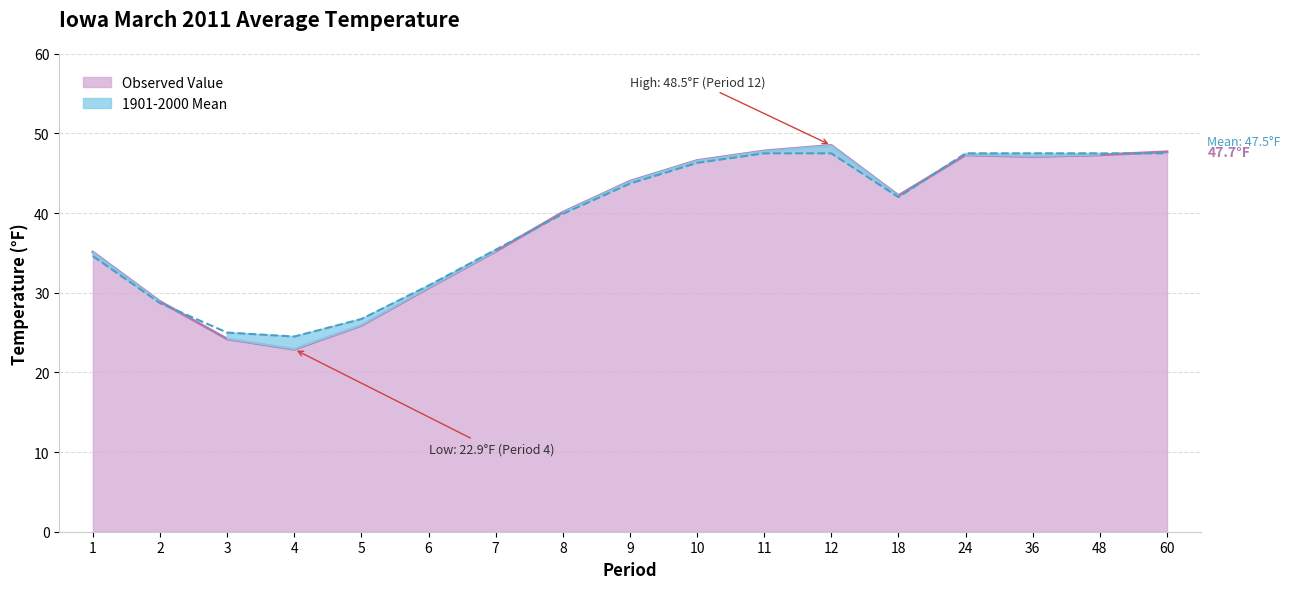

True or false: 1901-2000 Mean has a value of 35.4 at 7.

True